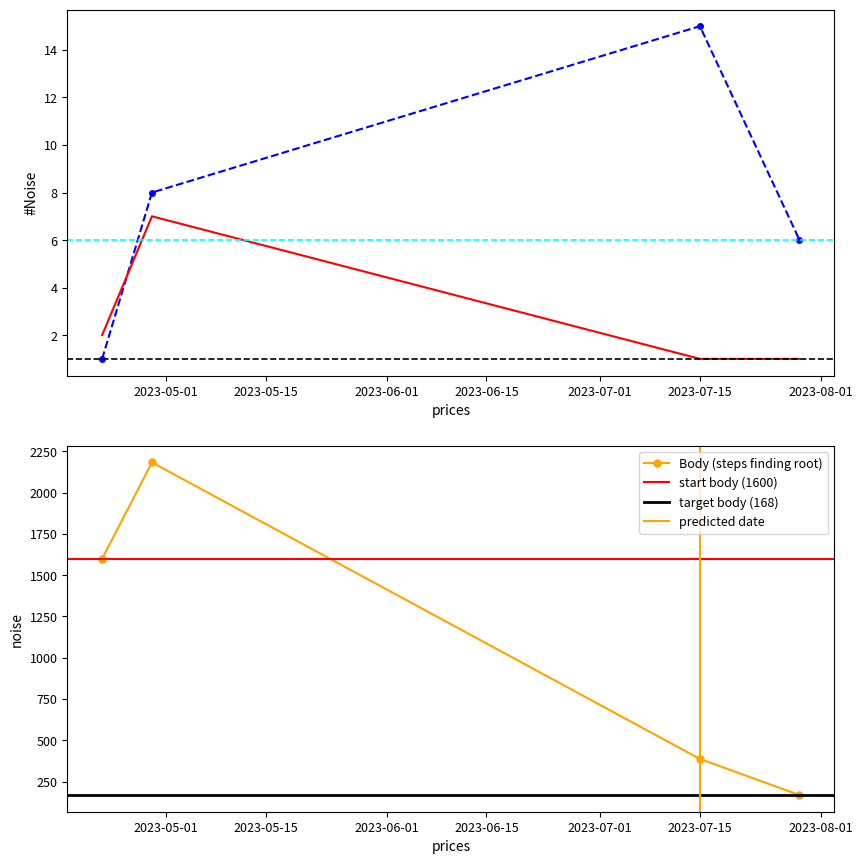

Count the Koef. values in the range 1 to 7.

4